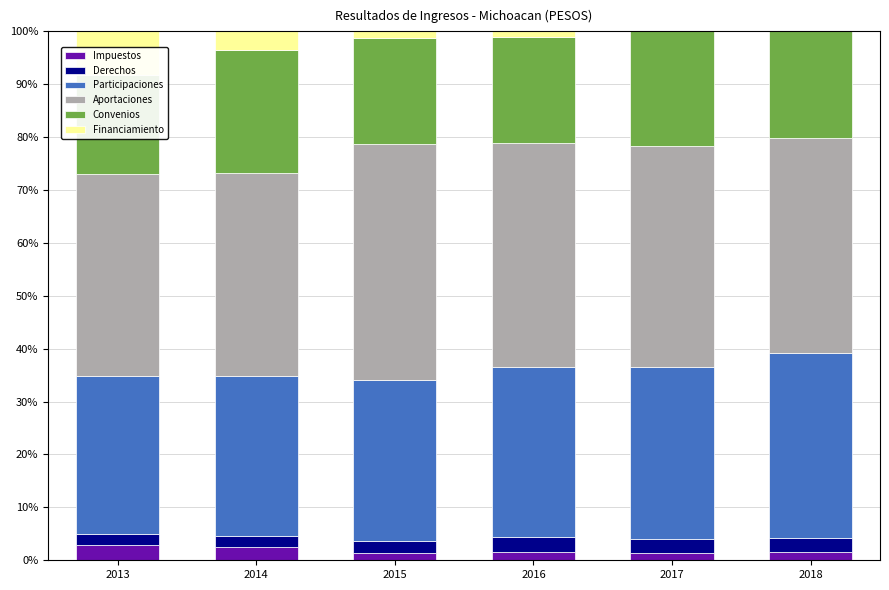

Which category has the lowest value in the Convenios series?

2013